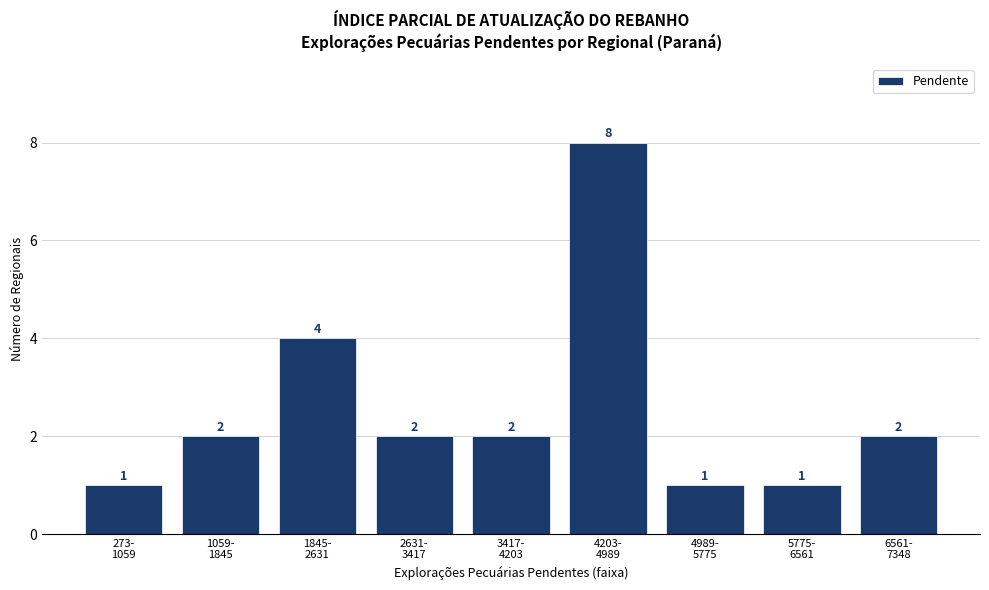

Reading right to left, extract all data points from this chart.

2	1	1	8	2	2	4	2	1